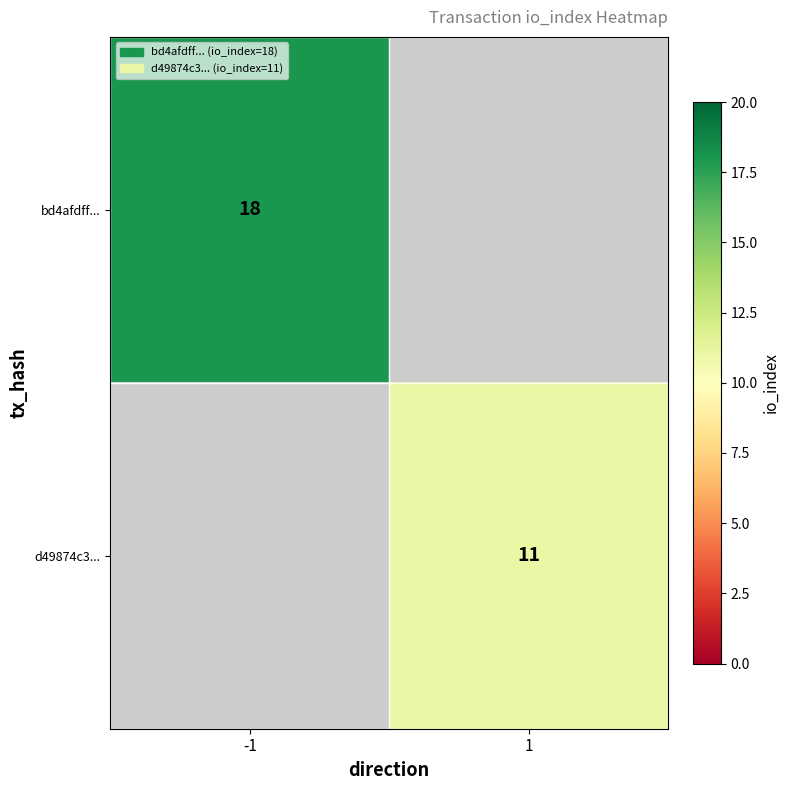

The value of bd4afdff... at -1 is 8. True or false?

False